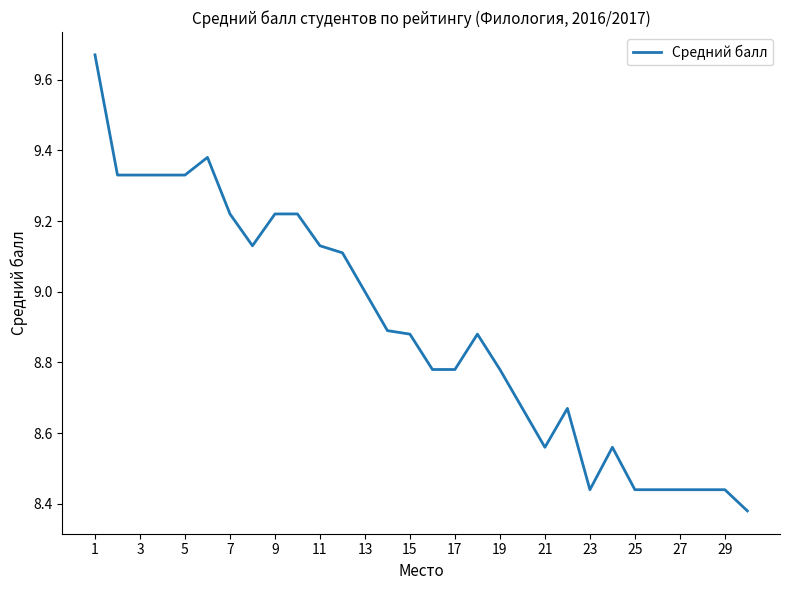

What is the difference between the maximum and minimum values?

1.3